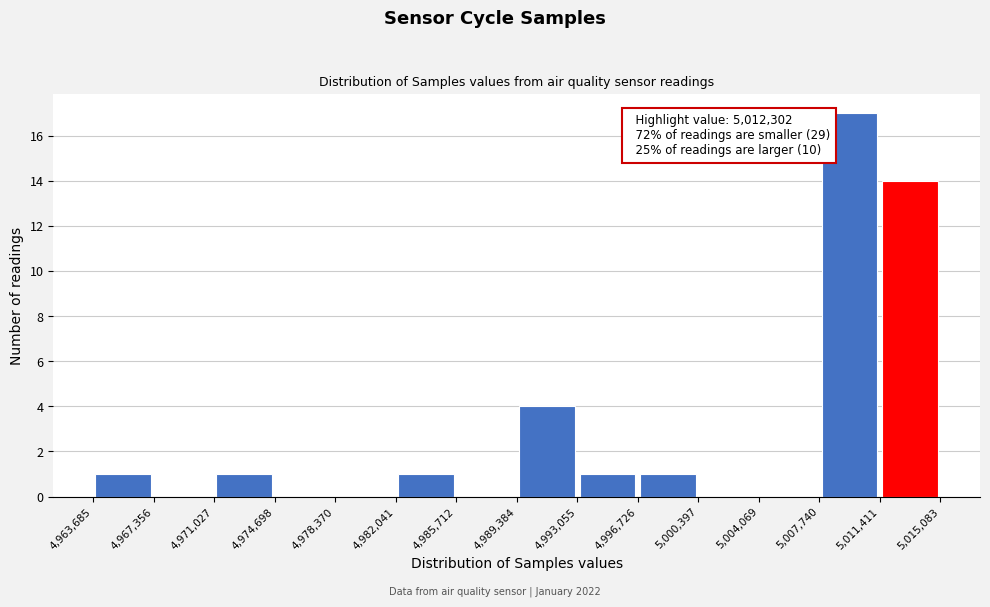

Which range on the x-axis has the tallest bar?

5,007,740 to 5,011,411